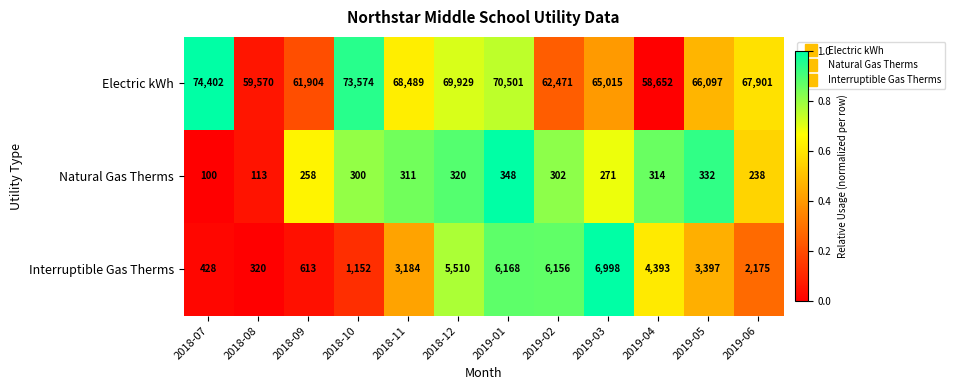

Which series has the widest spread of values?

Electric kWh